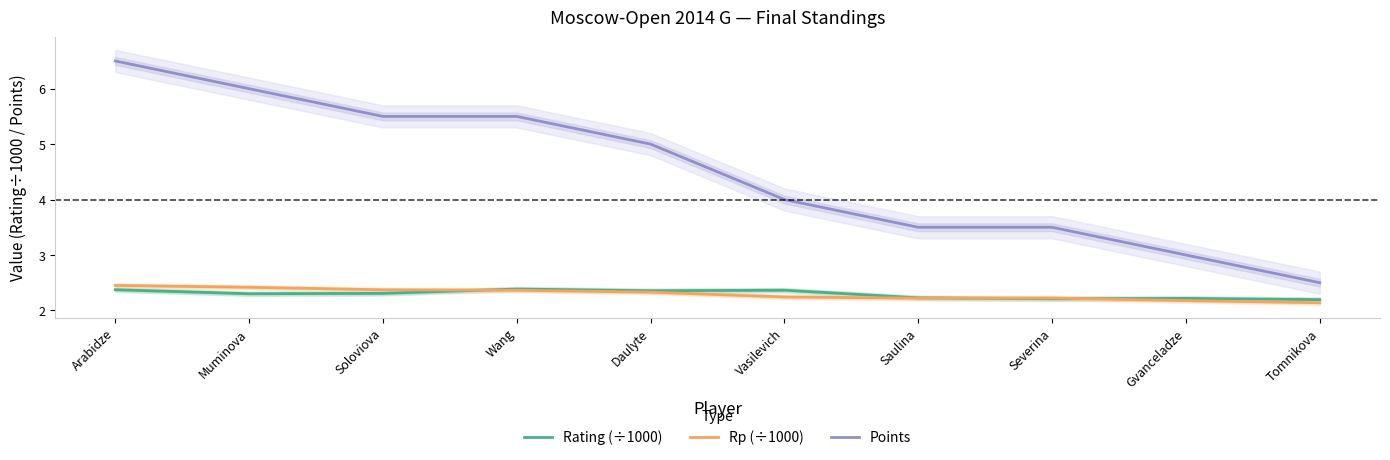

What is the spread (max minus min) of values at Vasilevich?

1.8